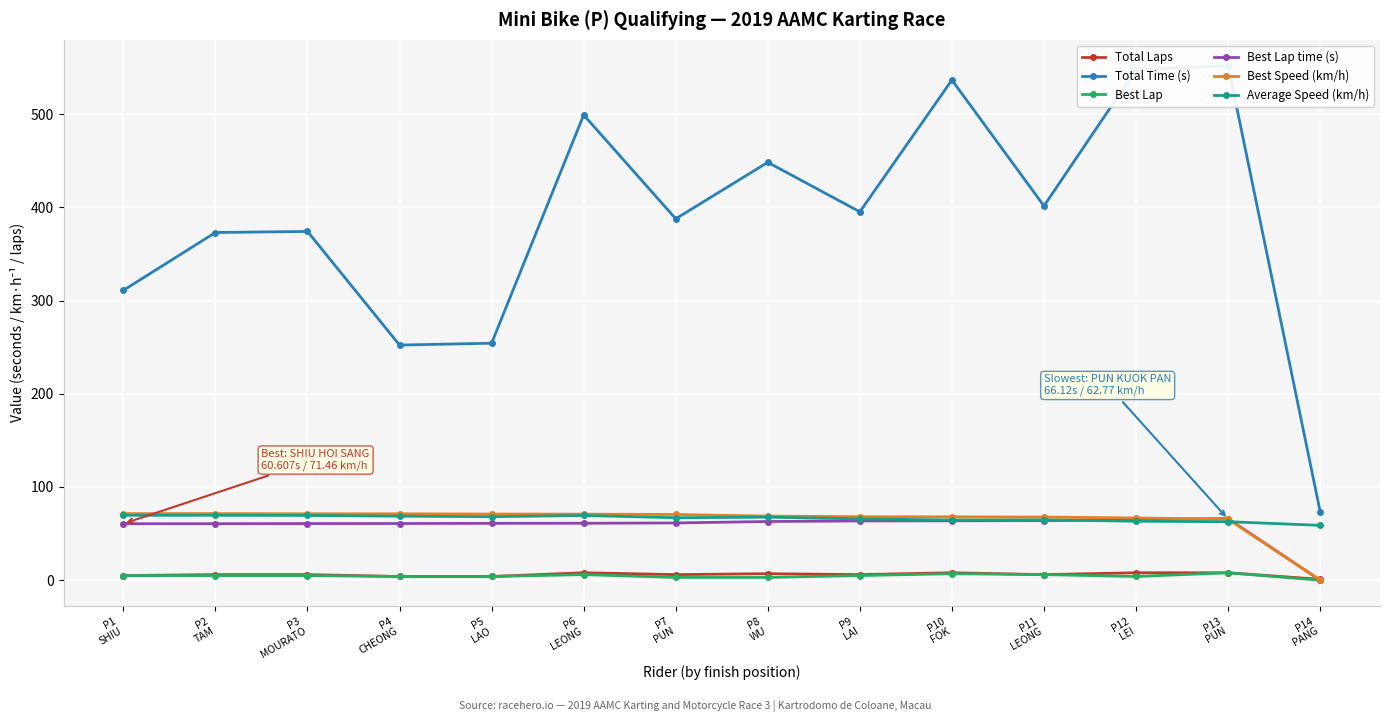

Is it true that Total Laps equals 4.2 at P2
TAM?

False